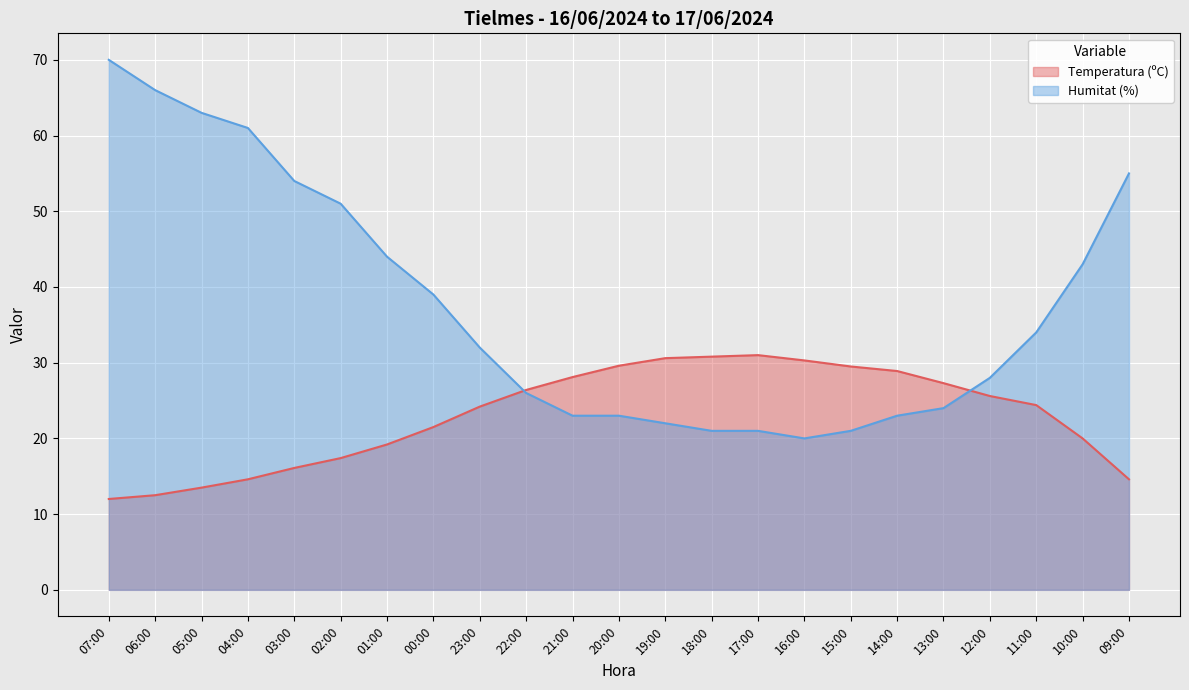

What is the difference between the highest and lowest values at 13:00?

3.3